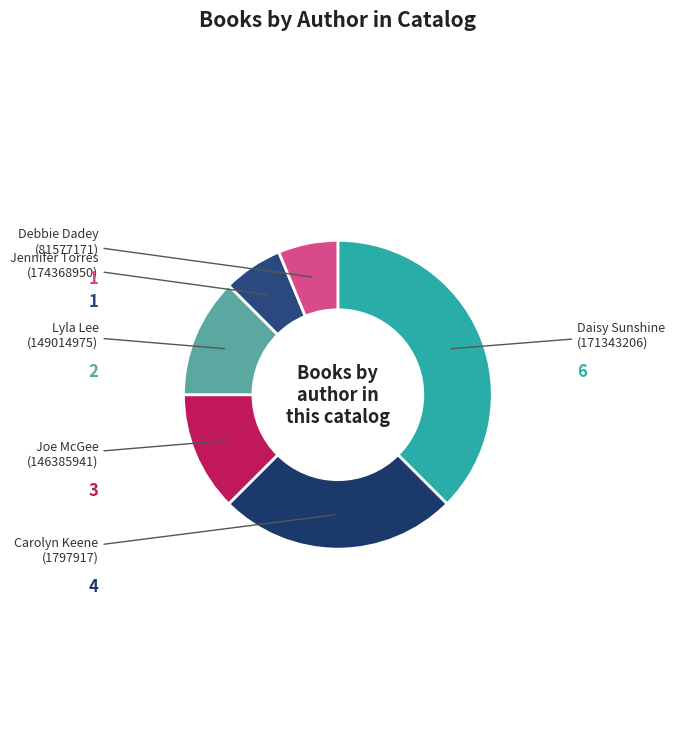

Combined, do Joe McGee and Lyla Lee account for over 50%?

No